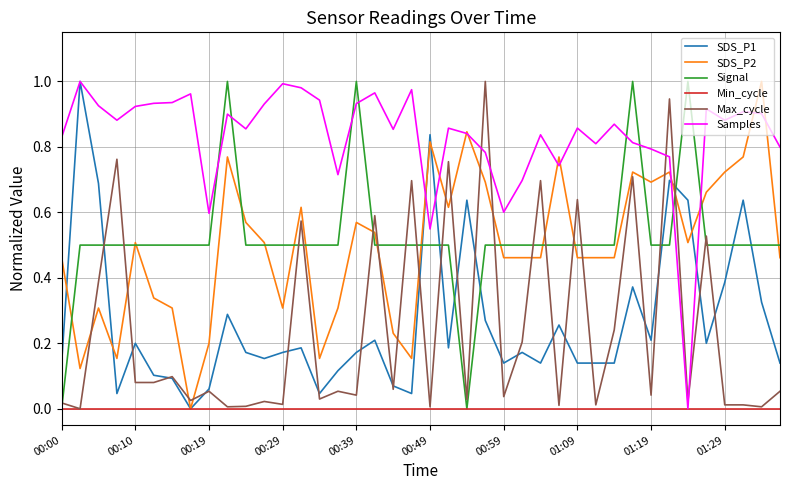

True or false: Max_cycle and Signal cross at least once.

True